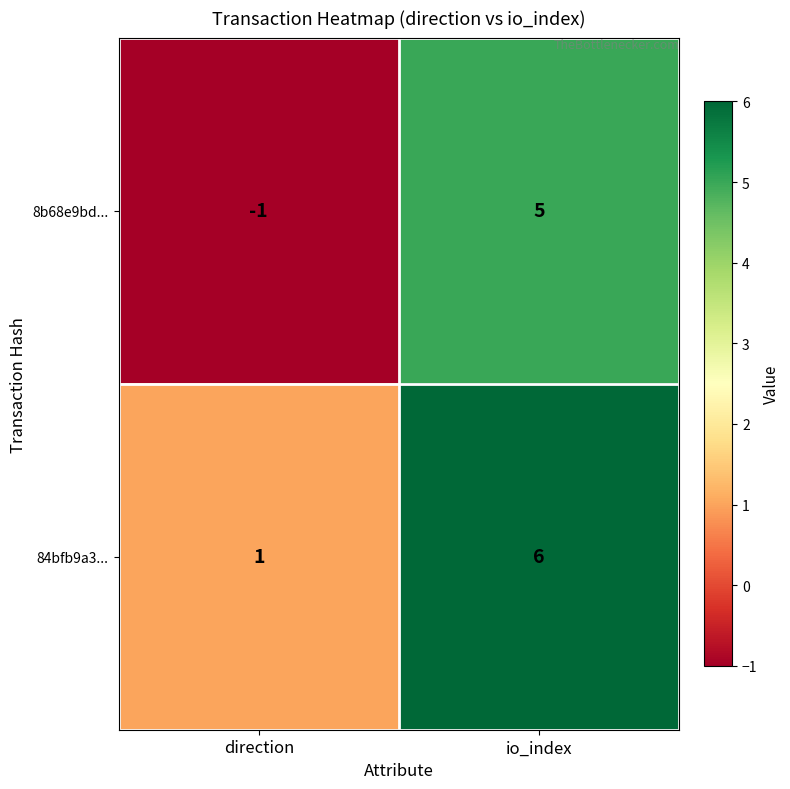

At which label is 84bfb9a3... closest to 3?

direction